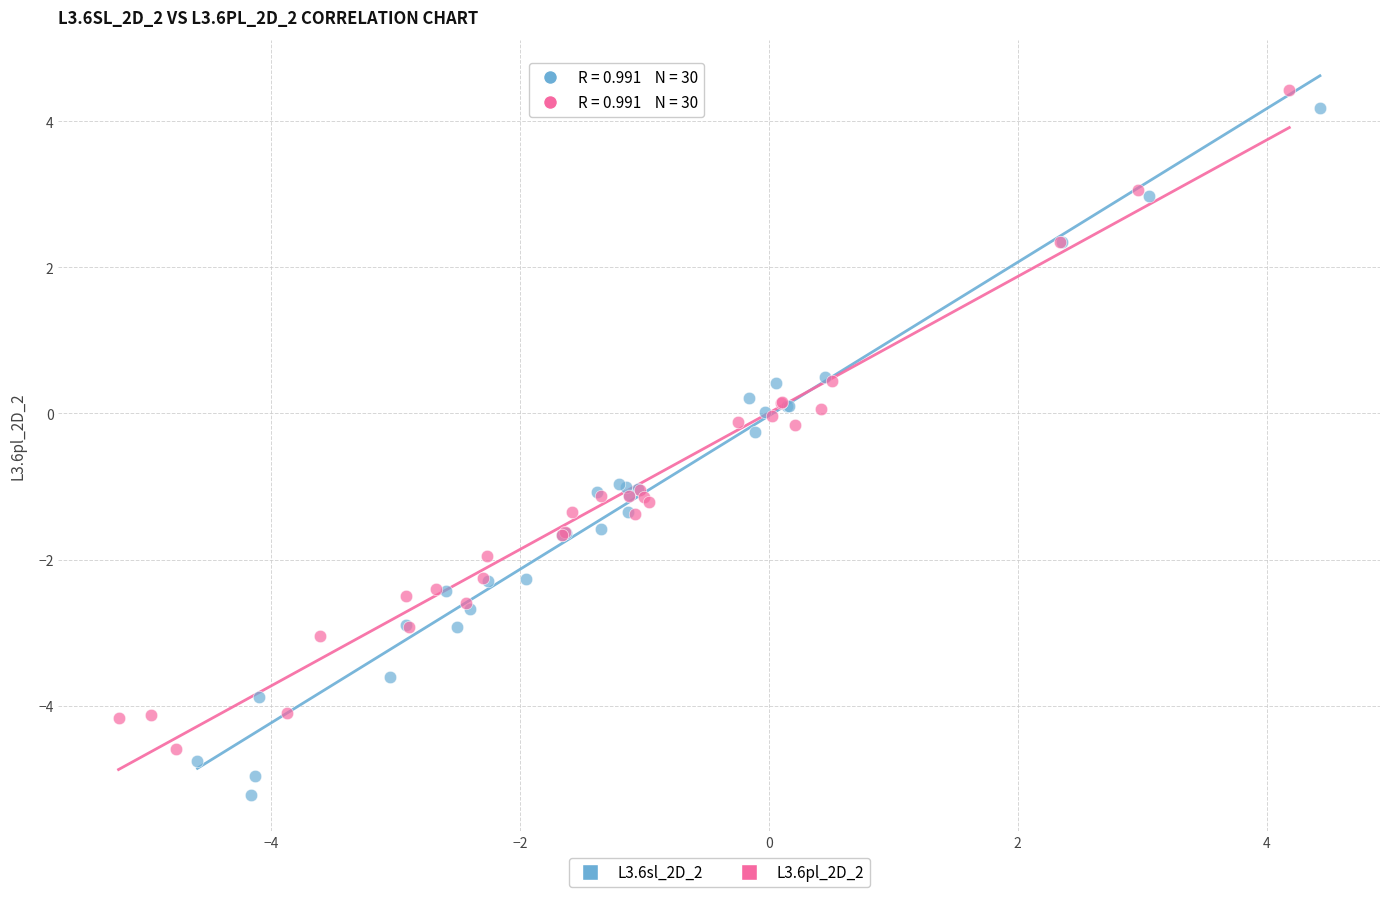

Which series has the largest Y range (max minus min)?

L3.6sl_2D_2